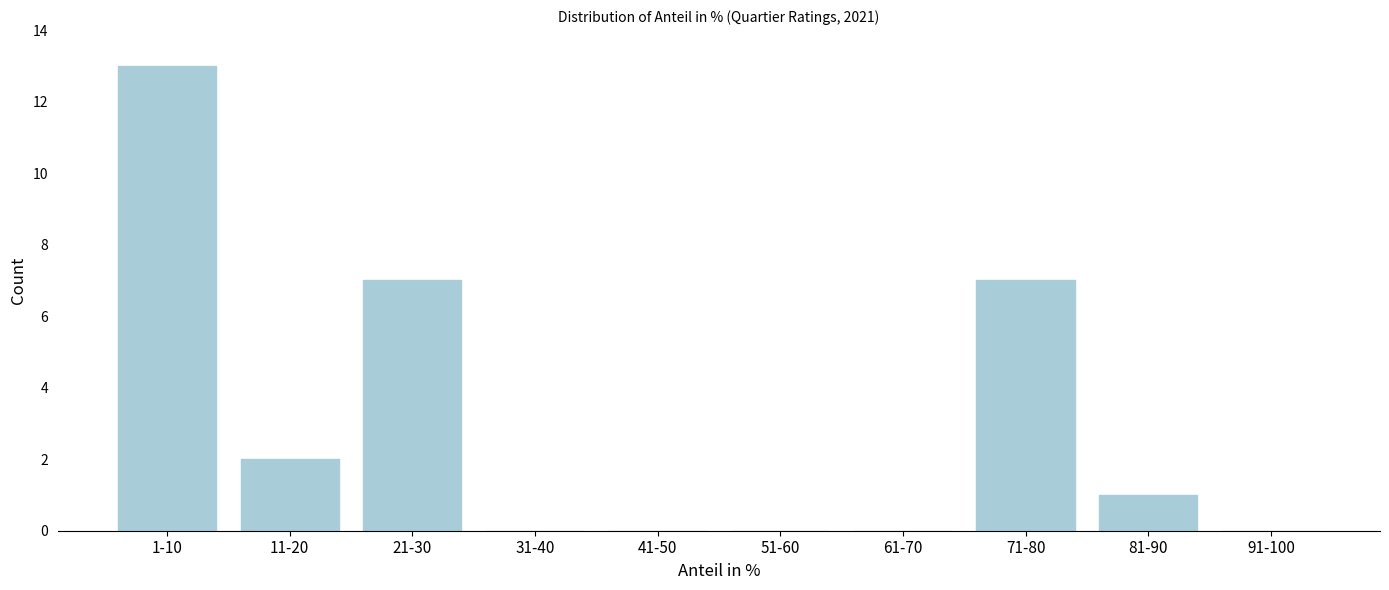

Reading left to right, extract all data points from this chart.

1-10=13	11-20=2	21-30=7	31-40=0	41-50=0	51-60=0	61-70=0	71-80=7	81-90=1	91-100=0